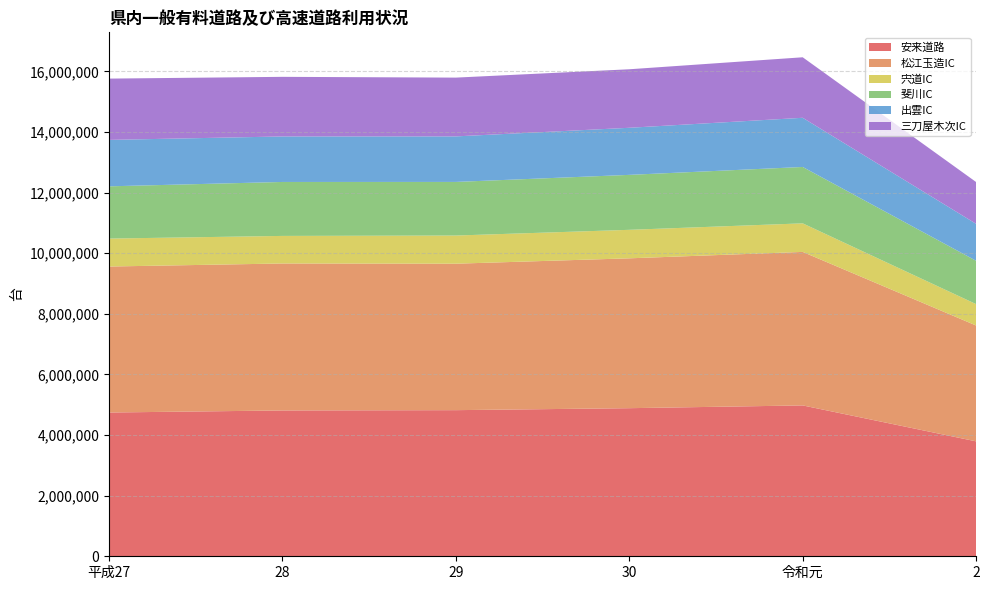

Reading right to left, transcribe all the data shown in this chart.

安来道路: 2=3792603	令和元=4978433	30=4887076	29=4822205	28=4812056	平成27=4744471
松江玉造IC: 2=3822777	令和元=5065900	30=4945515	29=4833099	28=4850247	平成27=4817484
宍道IC: 2=705530	令和元=942379	30=940537	29=929398	28=909759	平成27=922412
斐川IC: 2=1429726	令和元=1860515	30=1813552	29=1769183	28=1780574	平成27=1724044
出雲IC: 2=1219718	令和元=1623117	30=1553759	29=1502397	28=1501671	平成27=1532237
三刀屋木次IC: 2=1379377	令和元=1996583	30=1931069	29=1939797	28=1967281	平成27=2022689